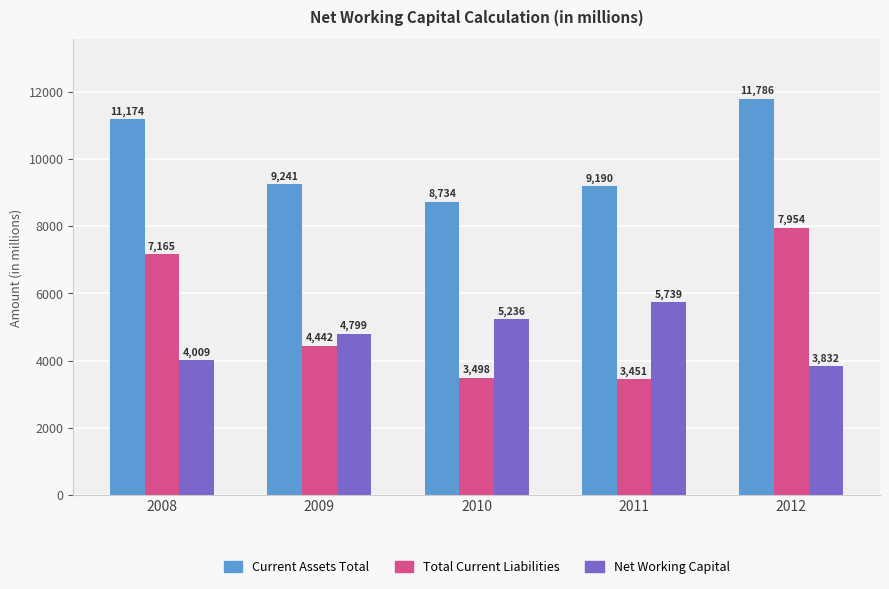

What are all the series names shown in the legend?

Current Assets Total, Total Current Liabilities, Net Working Capital